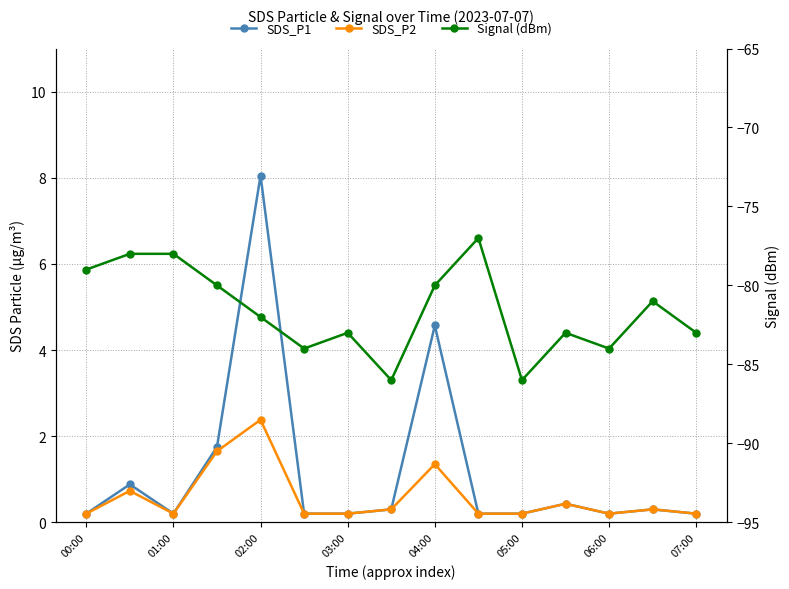

In SDS_P1, how many points are higher than both neighbors (excluding endpoints)?

5